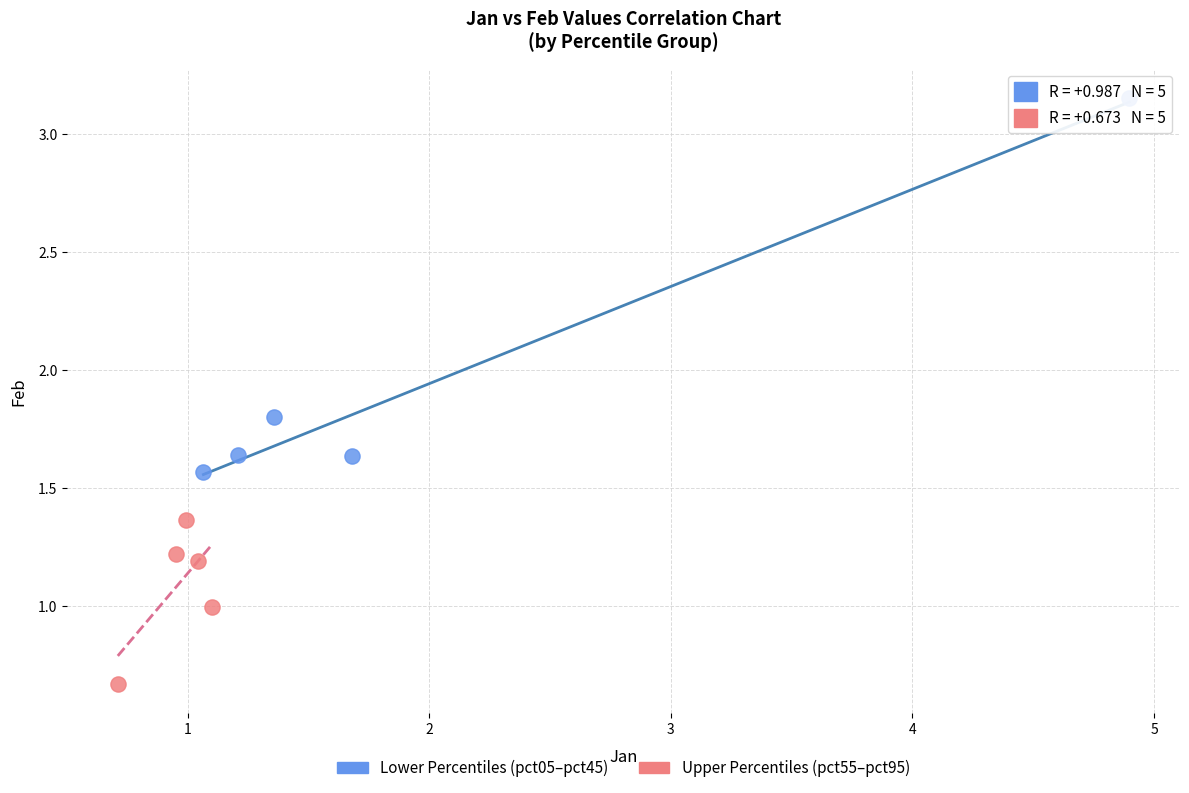

Which series reaches the maximum Y coordinate?

Lower Percentiles (pct05–pct45)